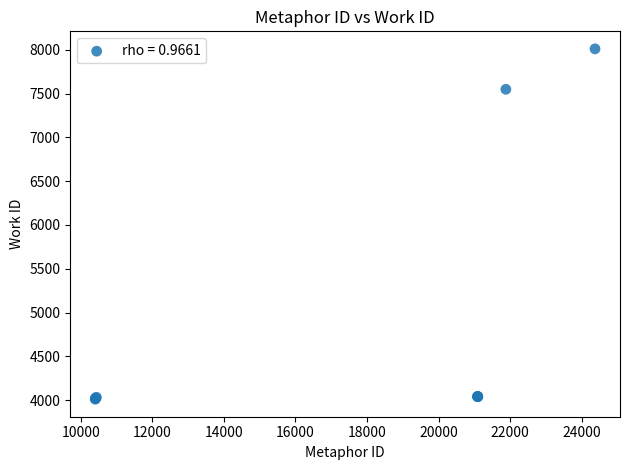

What Y value in the scatter plot is closest to 6011?

7550